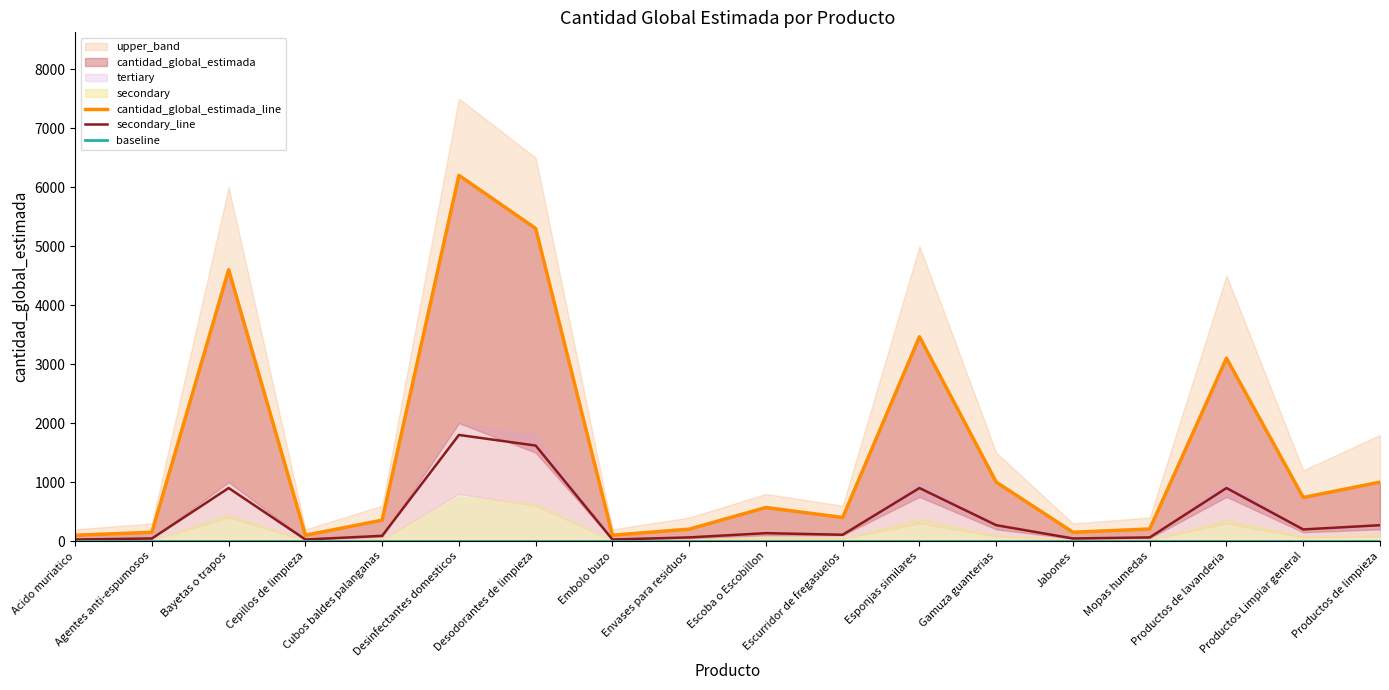

The value of secondary_line at Productos de lavanderia is 900. True or false?

True